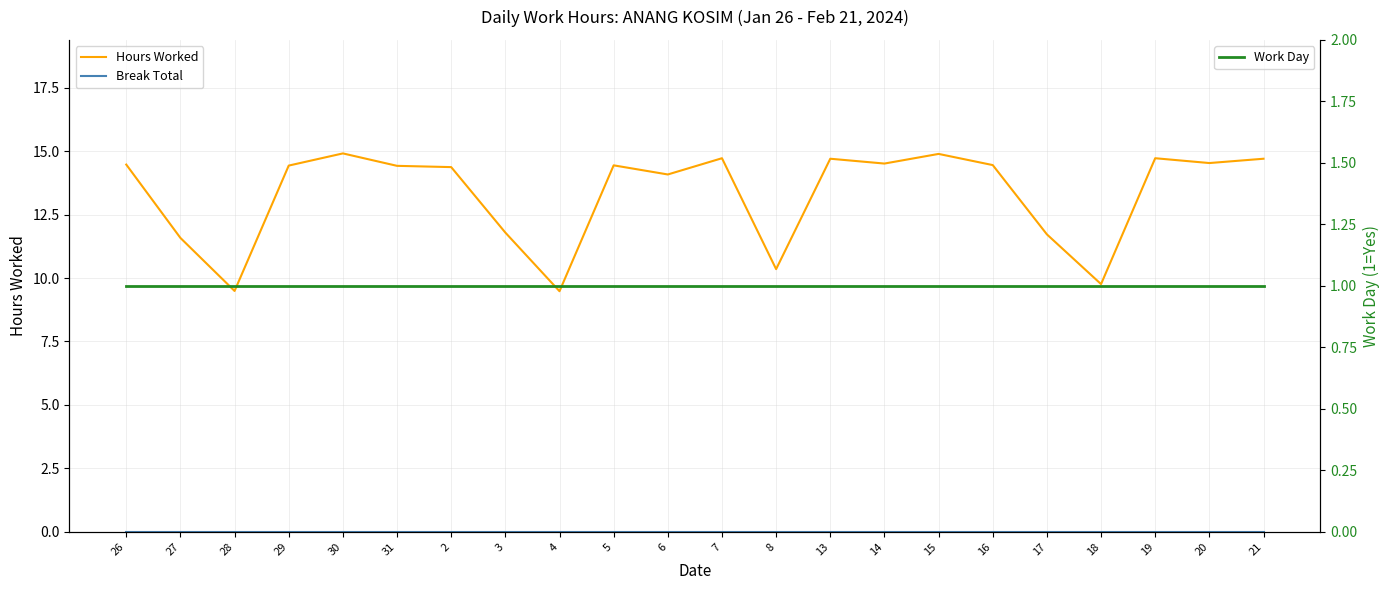

Which series has the largest total across all categories?

Hours Worked